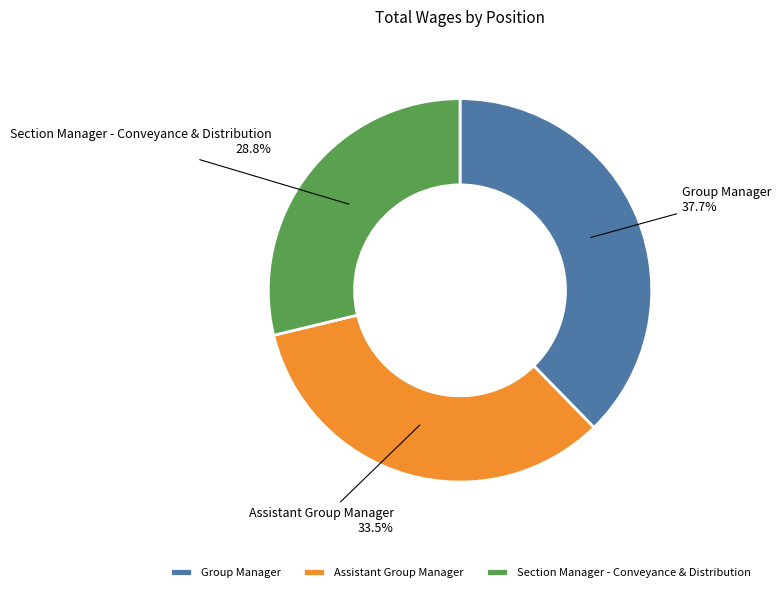

How many slices are in this pie chart?

3